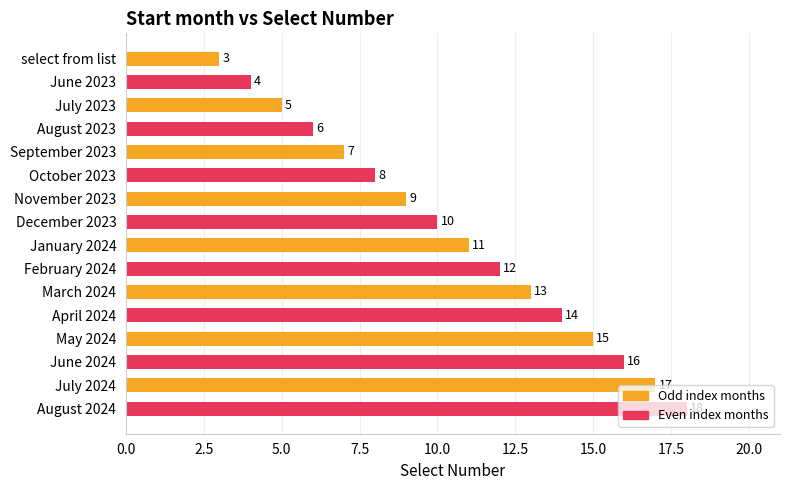

What is the sum of the values at July 2024 and April 2024?

31